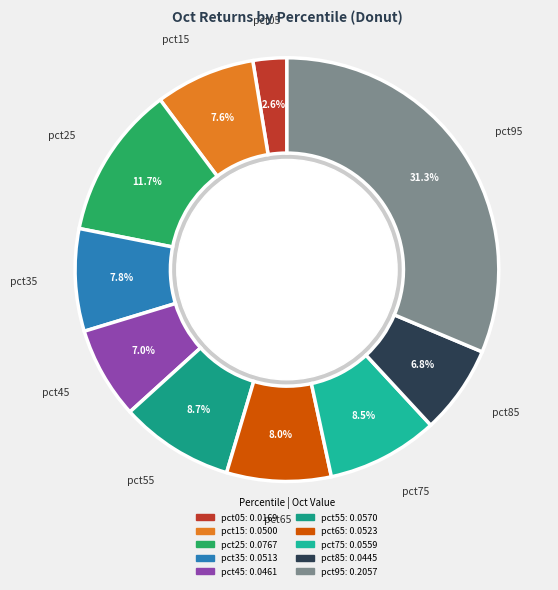

Rank the categories by value from highest to lowest.

pct95, pct25, pct55, pct75, pct65, pct35, pct15, pct45, pct85, pct05